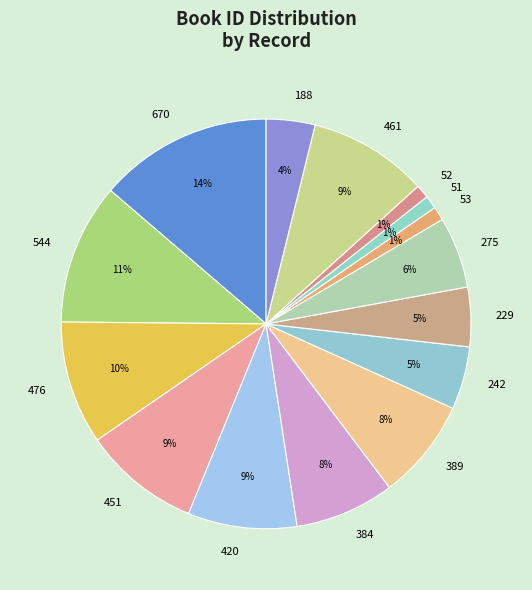

To the nearest percent, what percentage of the pie is 389?

8%